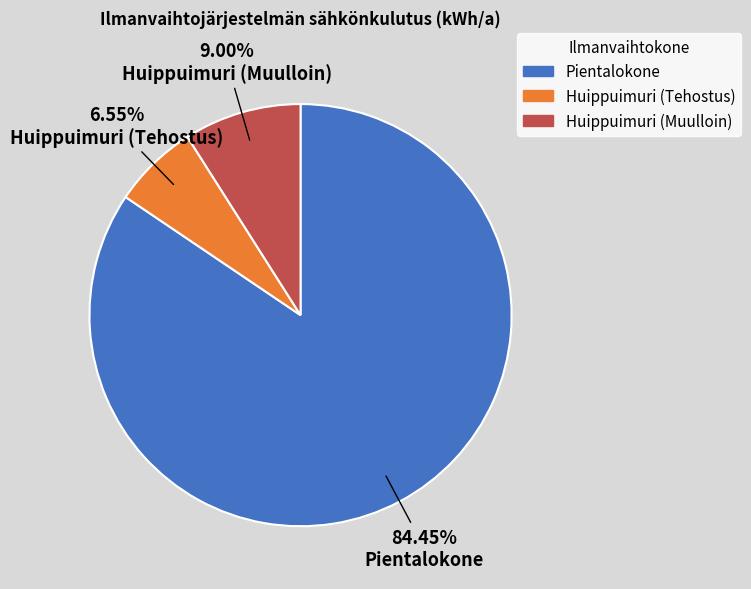

To the nearest percent, what is the combined percentage of Huippuimuri (Tehostus) and Pientalokone?

91%